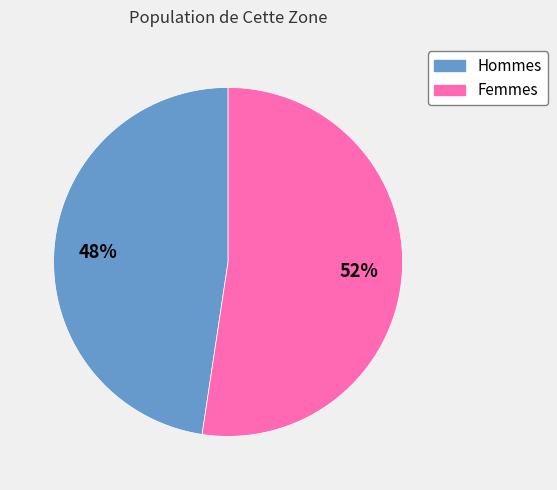

Is there a majority slice in this chart?

Yes